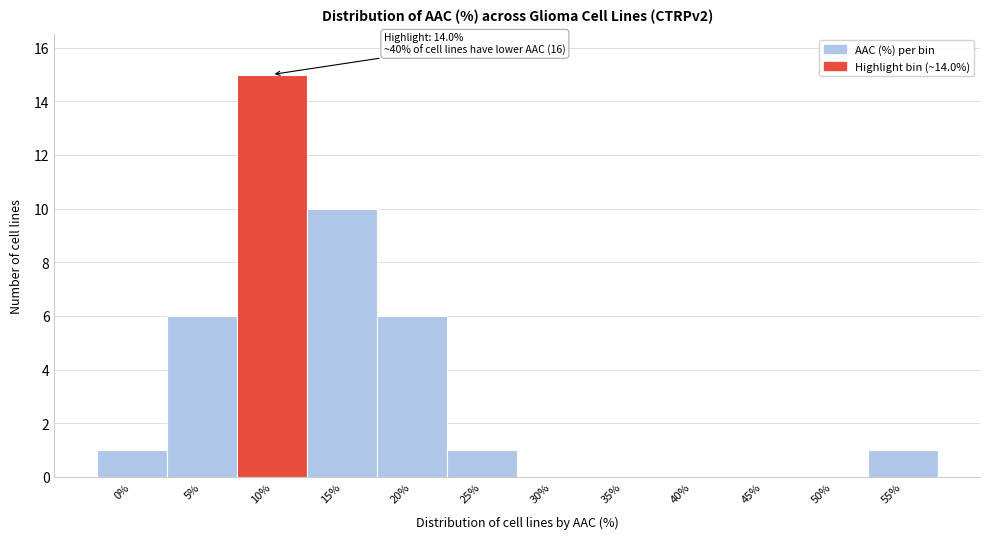

Reading right to left, what are all the values shown in this chart?

55%=1	50%=0	45%=0	40%=0	35%=0	30%=0	25%=1	20%=6	15%=10	10%=15	5%=6	0%=1